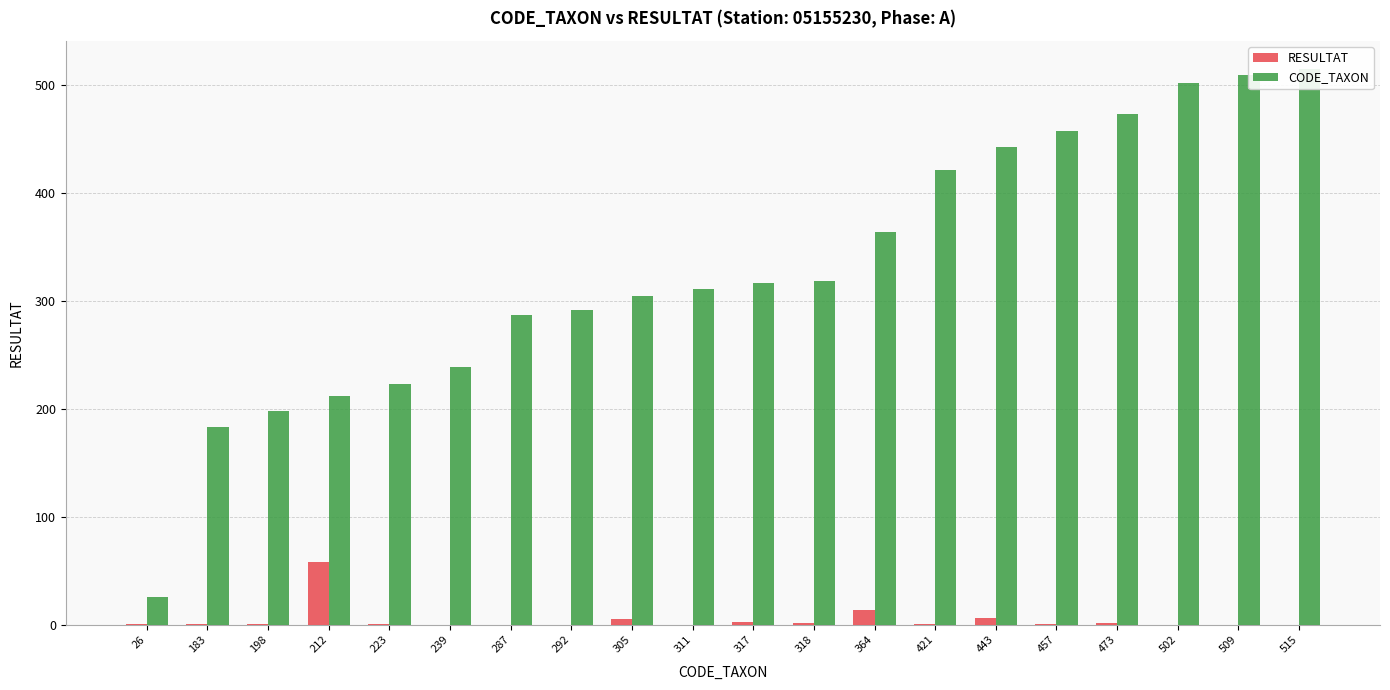

What is the total value across all series at 305?

310